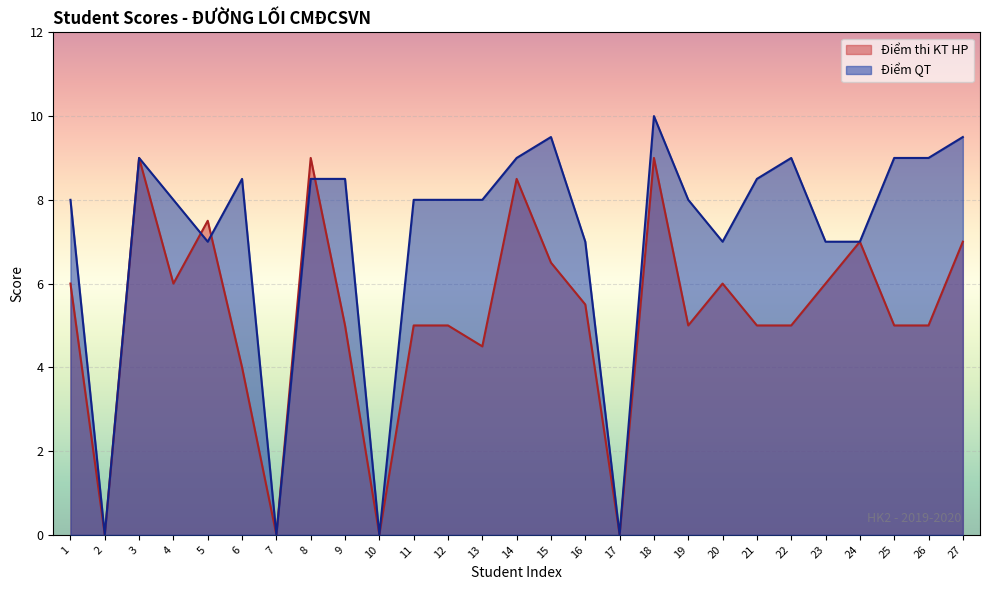

Reading left to right, what are all the values shown in this chart?

Điểm thi KT HP: 6.0	0.0	9.0	6.0	7.5	4.0	0.0	9.0	5.0	0.0	5.0	5.0	4.5	8.5	6.5	5.5	0.0	9.0	5.0	6.0	5.0	5.0	6.0	7.0	5.0	5.0	7.0
Điểm QT: 8.0	0.0	9.0	8.0	7.0	8.5	0.0	8.5	8.5	0.0	8.0	8.0	8.0	9.0	9.5	7.0	0.0	10.0	8.0	7.0	8.5	9.0	7.0	7.0	9.0	9.0	9.5